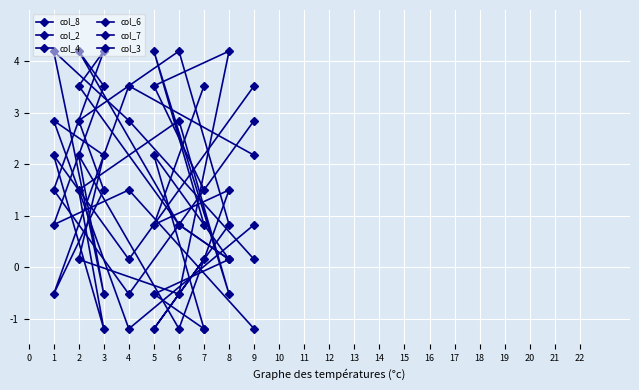

Reading left to right, extract all data points from this chart.

col_8: 0.2	-1.2	0.8	4.2	2.9	1.5	-0.5	3.5	2.2
col_2: 0.8	4.2	-0.5	2.9	1.5	-1.2	2.2	0.2	3.5
col_4: -1.2	-0.5	0.2	0.8	4.2	3.5	0.8	1.5	-1.2
col_6: 3.5	0.8	1.5	-1.2	2.2	-0.5	4.2	2.9	0.2
col_7: 1.5	3.5	4.2	-0.5	0.2	2.2	2.9	-1.2	0.8
col_3: -1.2	2.2	0.2	0.8	3.5	4.2	1.5	-0.5	2.9